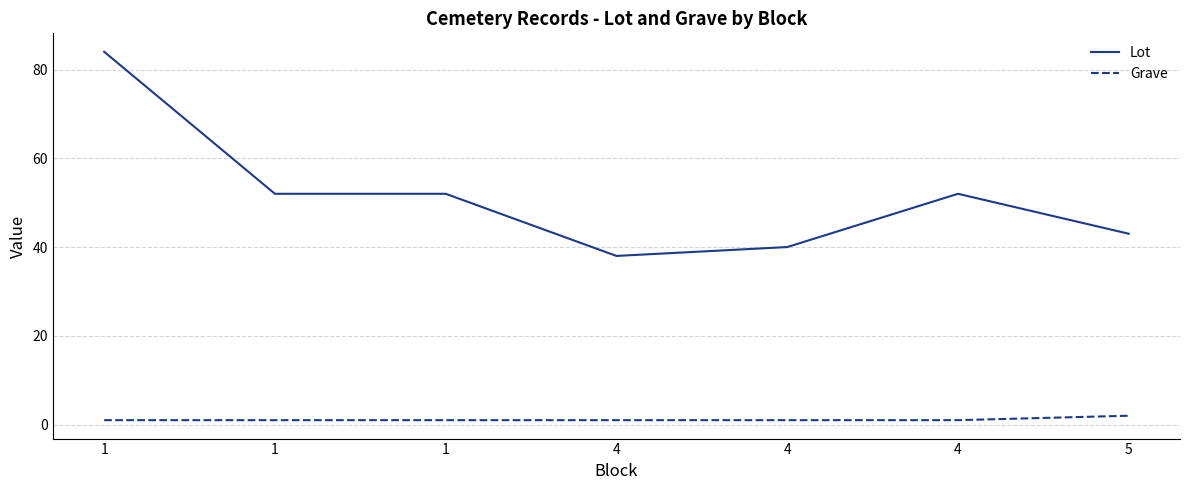

True or false: Grave has more than 1 interior local peaks.

False